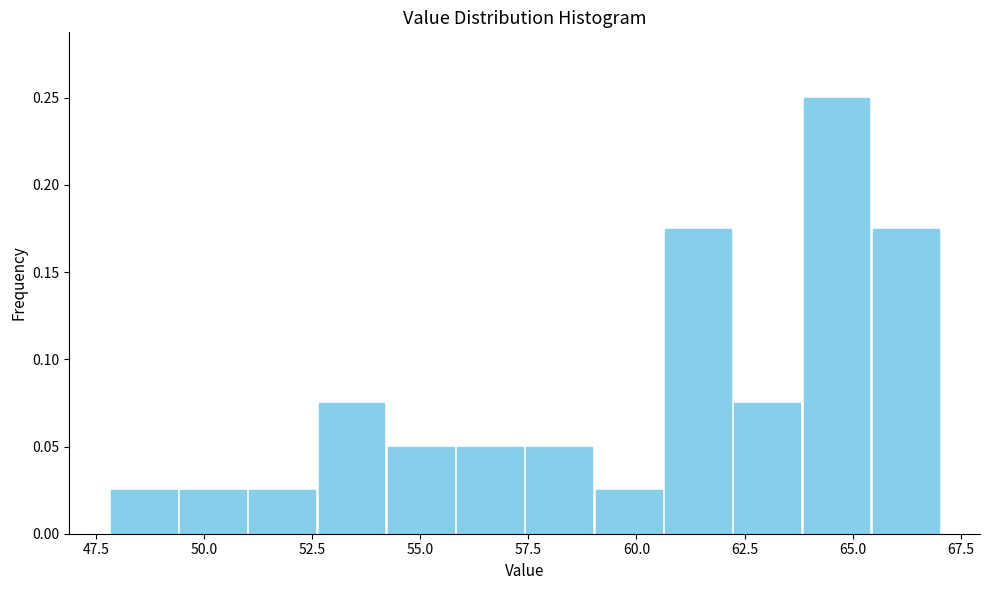

Read against the x-axis, roughly where is the centre of the tallest bar?

64.5